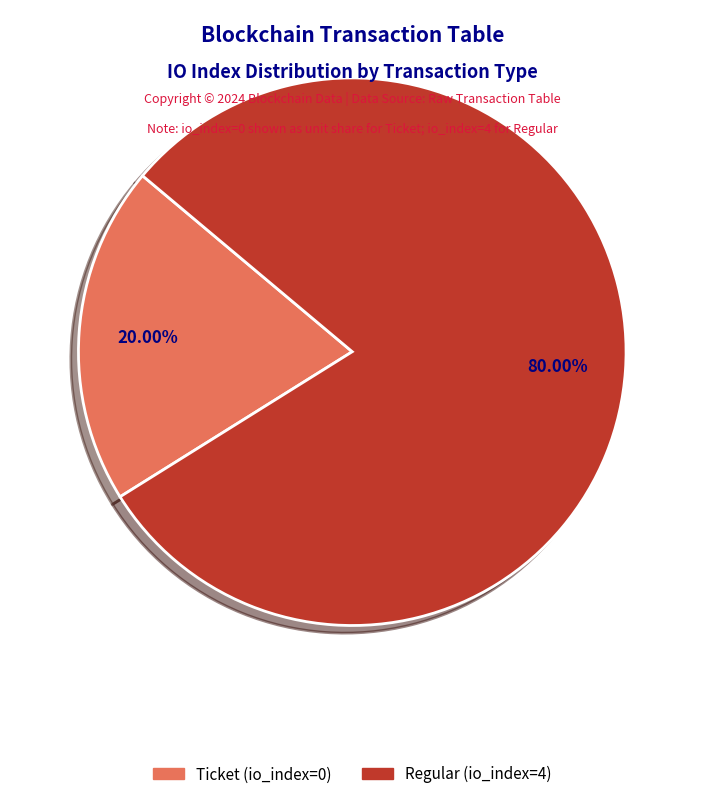

Is there a majority slice in this chart?

Yes